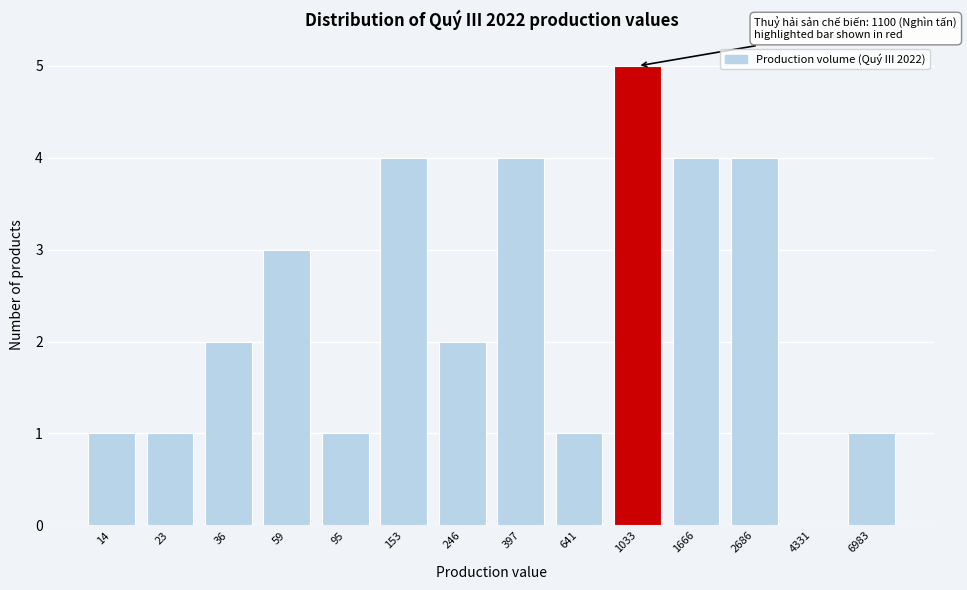

Reading left to right, what are all the values shown in this chart?

14=1	23=1	36=2	59=3	95=1	153=4	246=2	397=4	641=1	1033=5	1666=4	2686=4	4331=0	6983=1